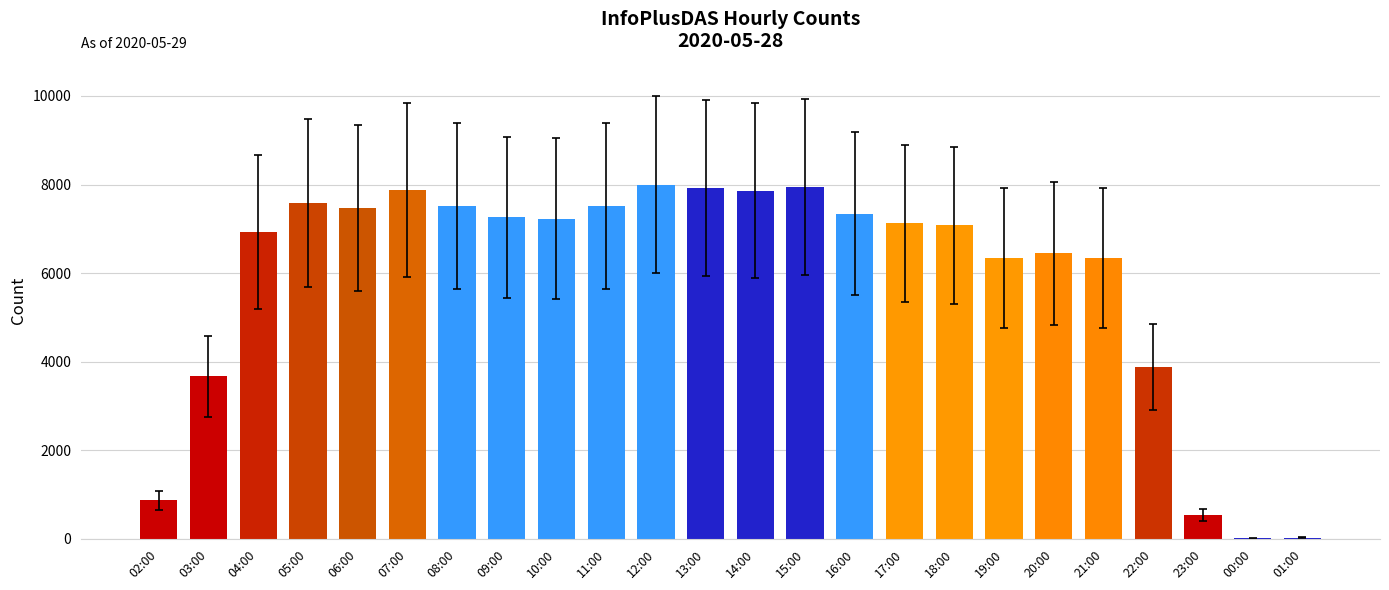

True or false: the data shows 7994 at 12:00.

True